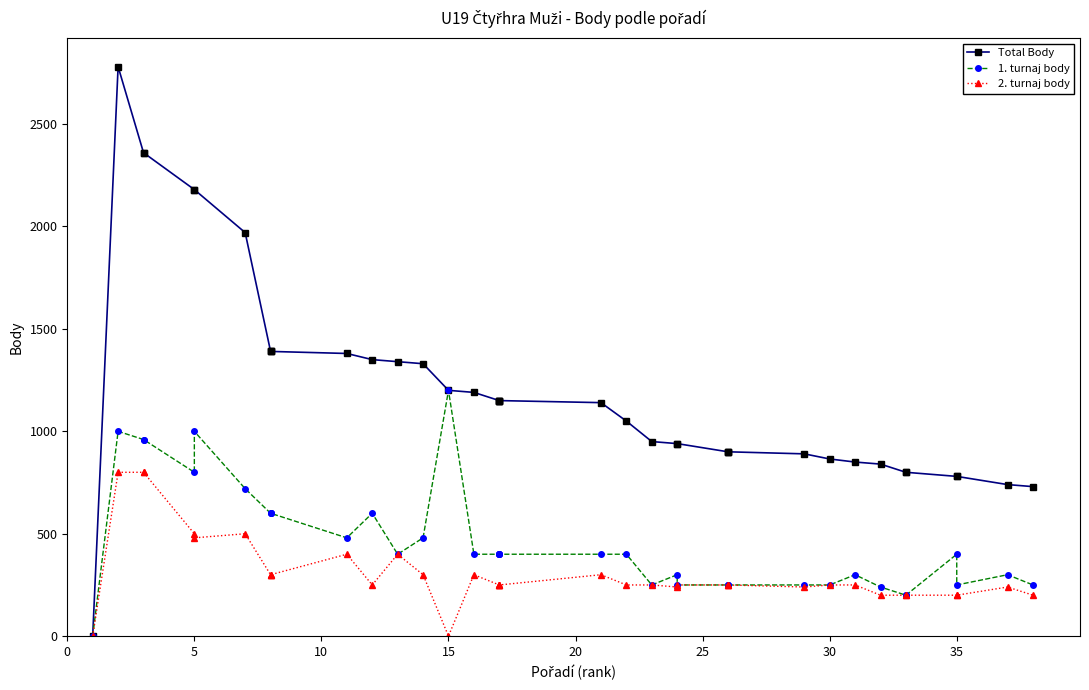

The value of 2. turnaj body at 13 is 490. True or false?

False